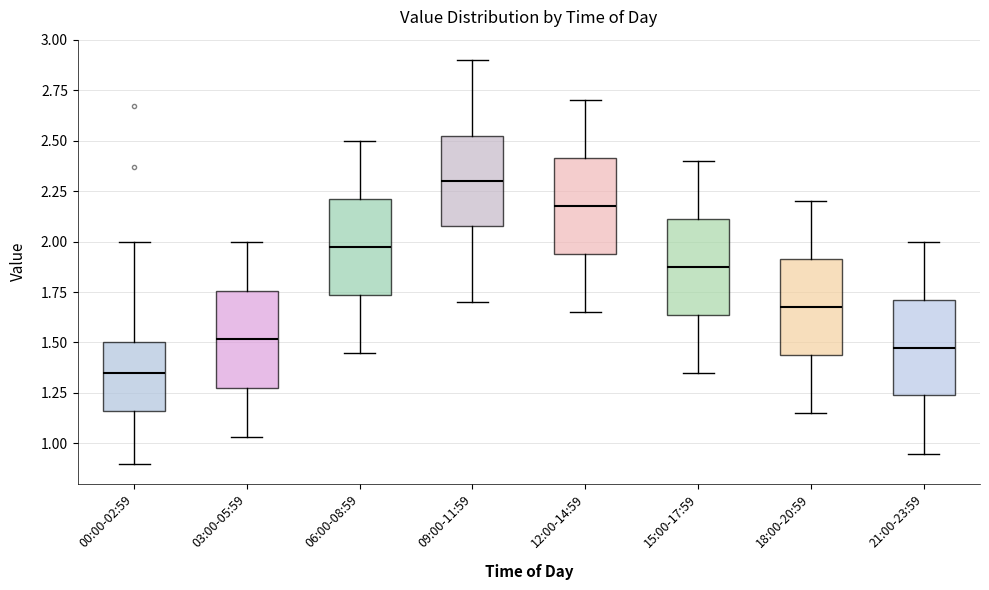

Reading left to right, read every box against the y-axis: the position of its median line, the range the box covers, and the ends of its whiskers. The values are not printed on the chart, so give them approximately, as read against the axis.

00:00-02:59: median 1.35, box 1.15 to 1.50, whiskers 0.90 to 2.00
03:00-05:59: median 1.50, box 1.25 to 1.75, whiskers 1.05 to 2.00
06:00-08:59: median 2.00, box 1.75 to 2.20, whiskers 1.45 to 2.50
09:00-11:59: median 2.30, box 2.10 to 2.55, whiskers 1.70 to 2.90
12:00-14:59: median 2.20, box 1.95 to 2.40, whiskers 1.65 to 2.70
15:00-17:59: median 1.90, box 1.65 to 2.10, whiskers 1.35 to 2.40
18:00-20:59: median 1.70, box 1.45 to 1.90, whiskers 1.15 to 2.20
21:00-23:59: median 1.50, box 1.25 to 1.70, whiskers 0.95 to 2.00